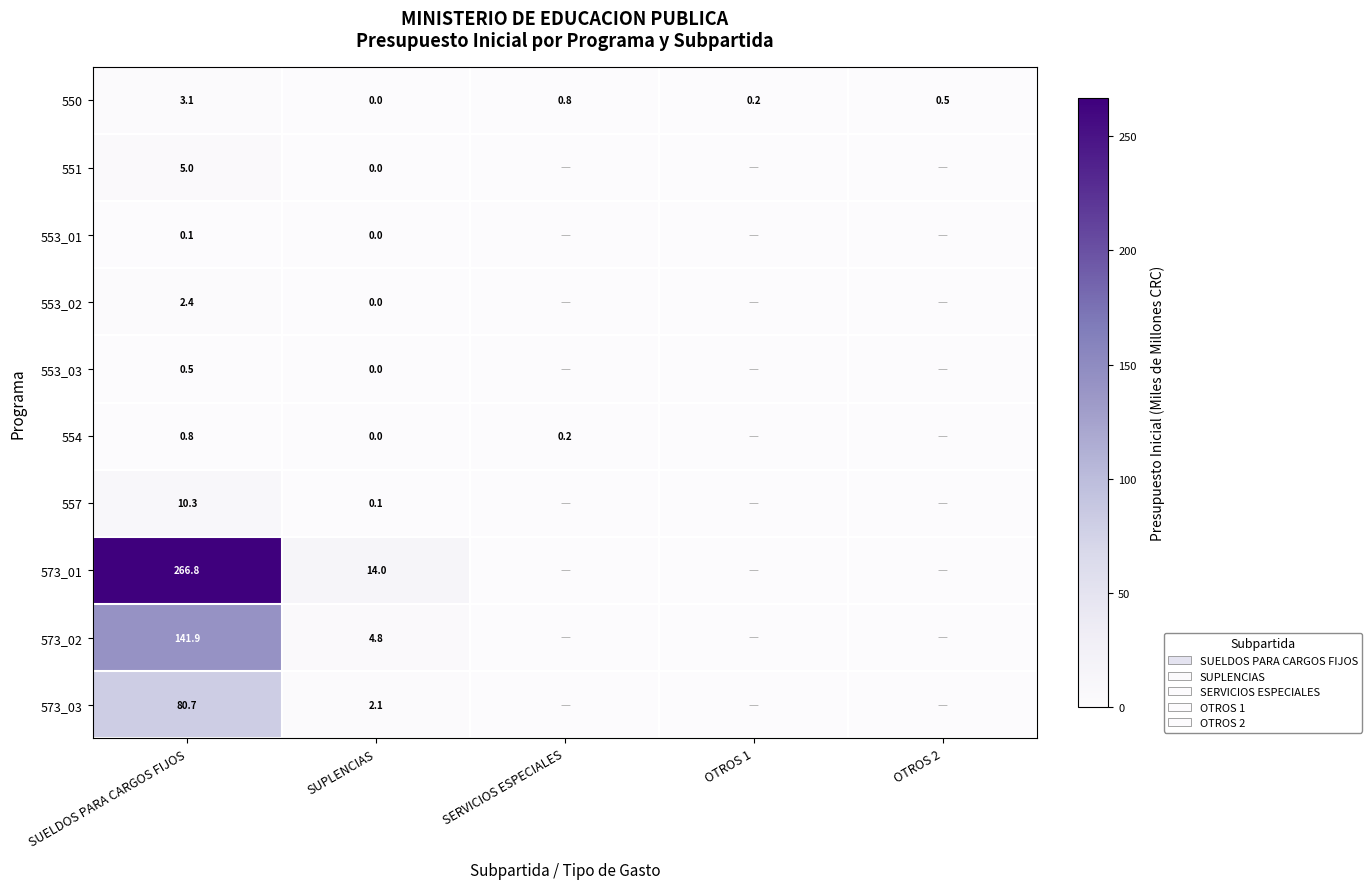

Is it true that 573_03 equals 80.7 at SUELDOS PARA CARGOS FIJOS?

True